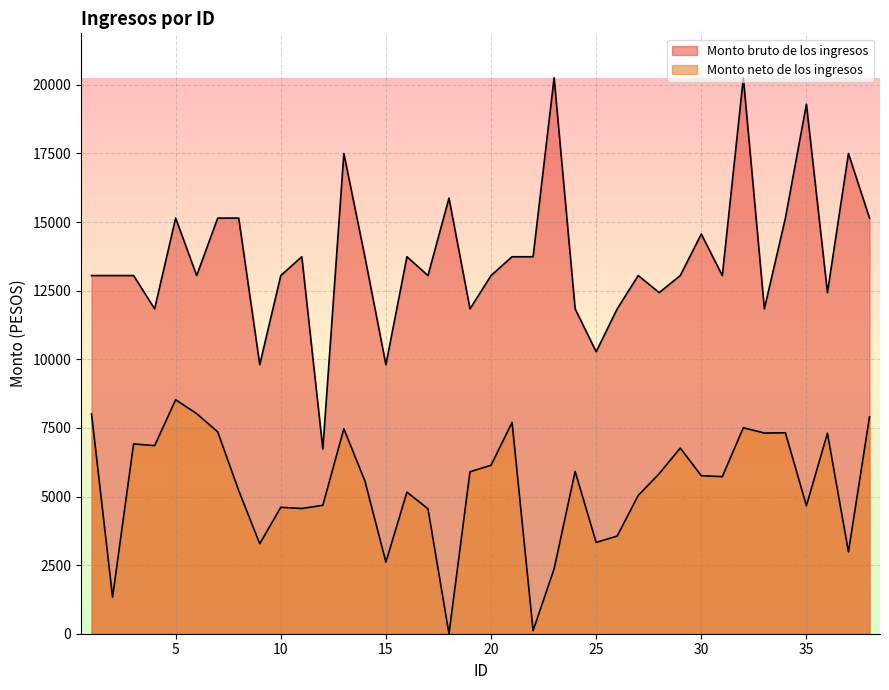

At which category does Monto neto de los ingresos reach its first local valley?

2